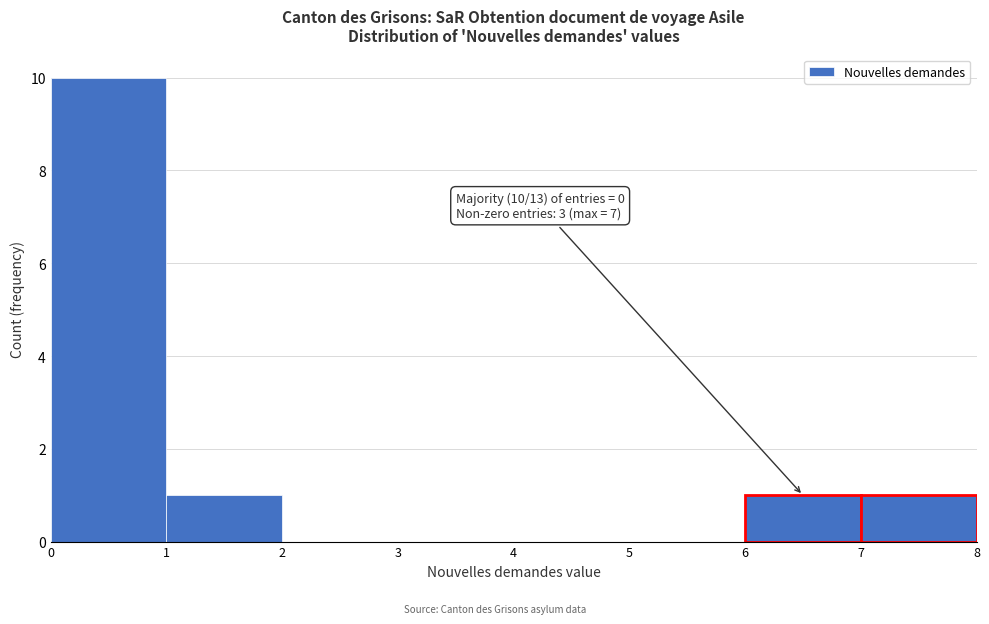

Over which range of the x-axis is the bar tallest?

0 to 1